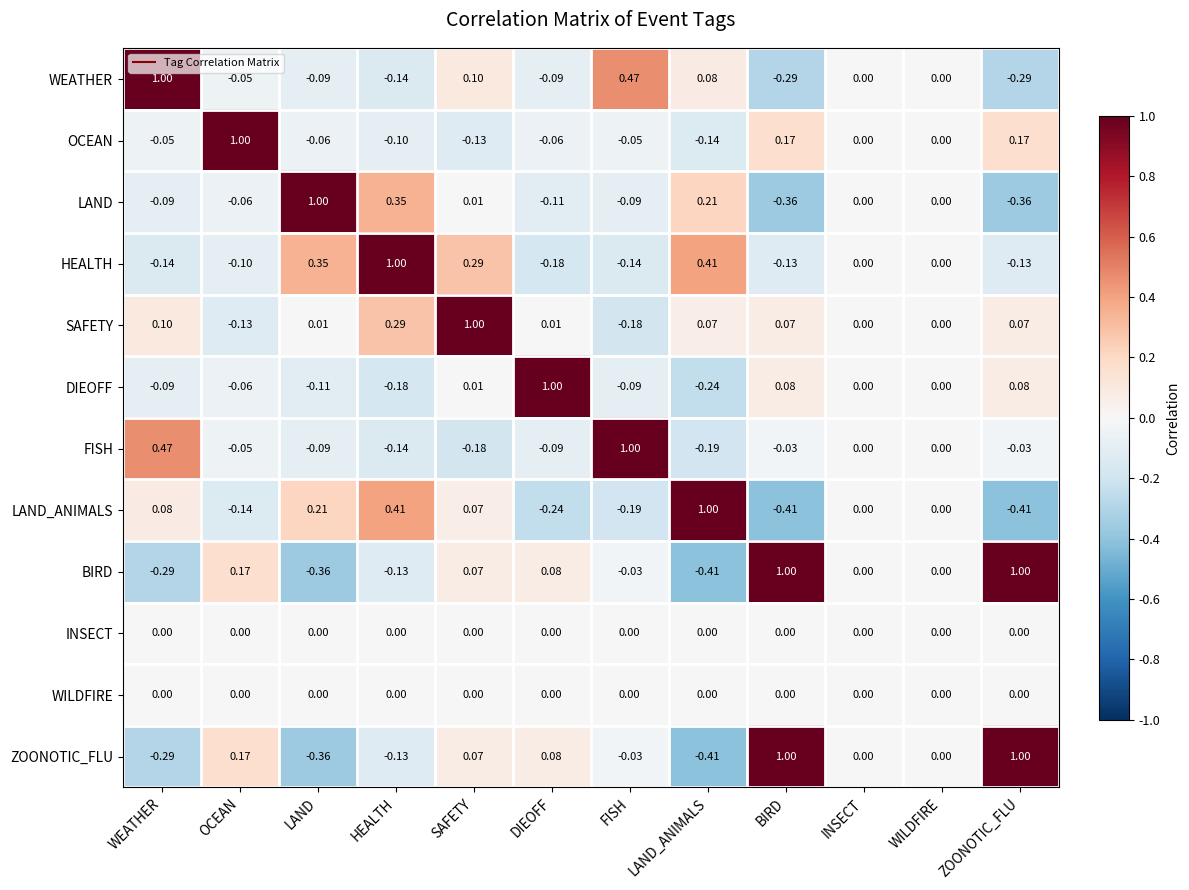

At which label does DIEOFF first exceed 0?

SAFETY